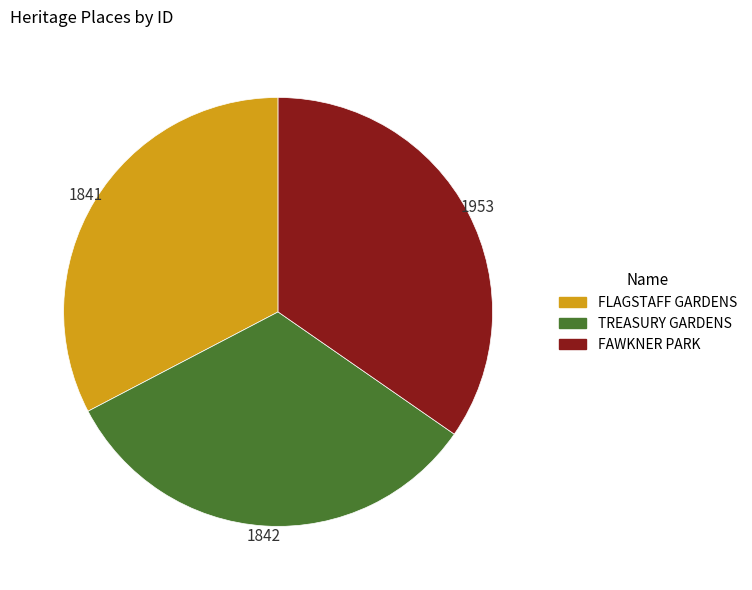

Is it true that FLAGSTAFF GARDENS is 33% of the pie?

True